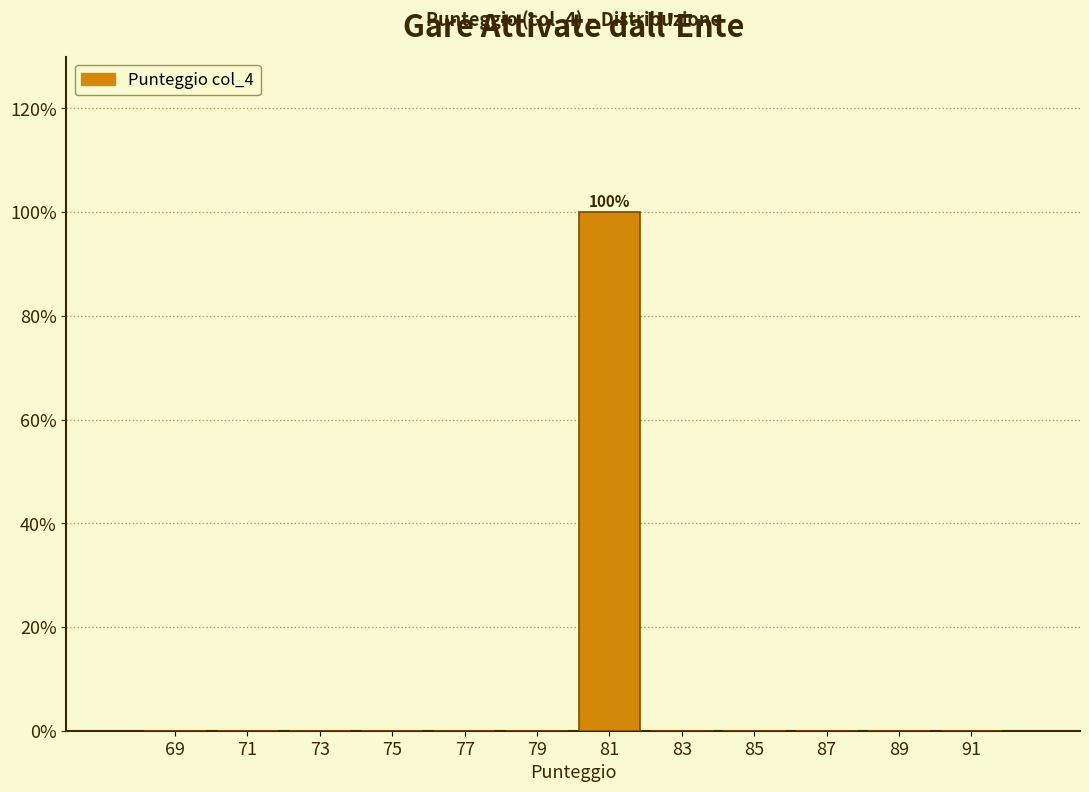

Reading left to right, extract all data points from this chart.

69=0	71=0	73=0	75=0	77=0	79=0	81=100	83=0	85=0	87=0	89=0	91=0